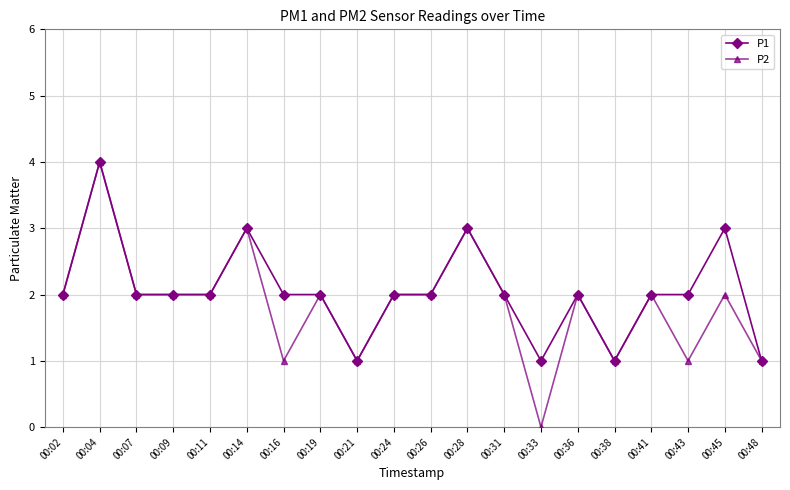

What is the approximate value of P2 at 00:11?

2